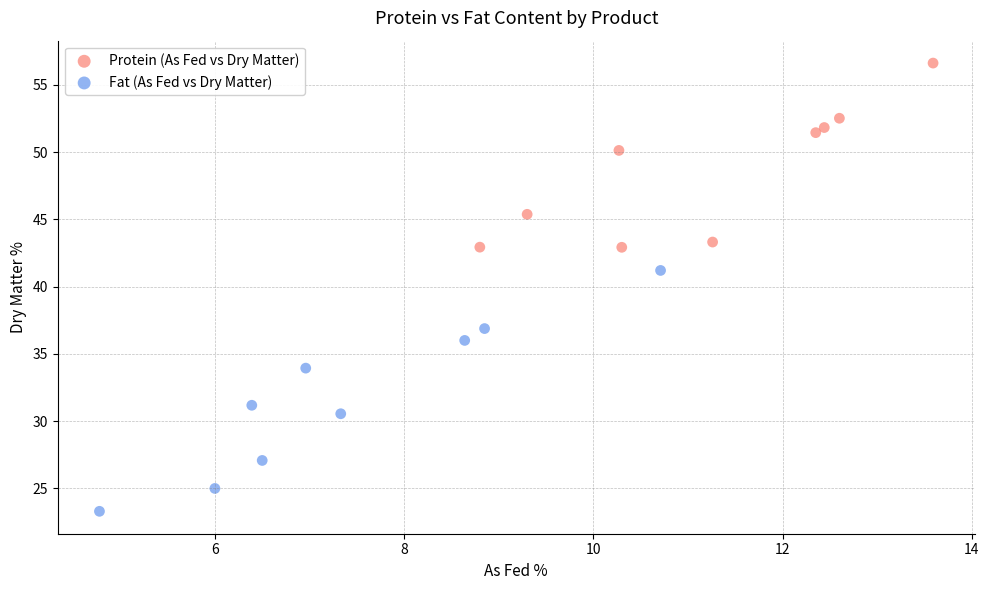

Which series reaches the minimum Y coordinate?

Fat (As Fed vs Dry Matter)